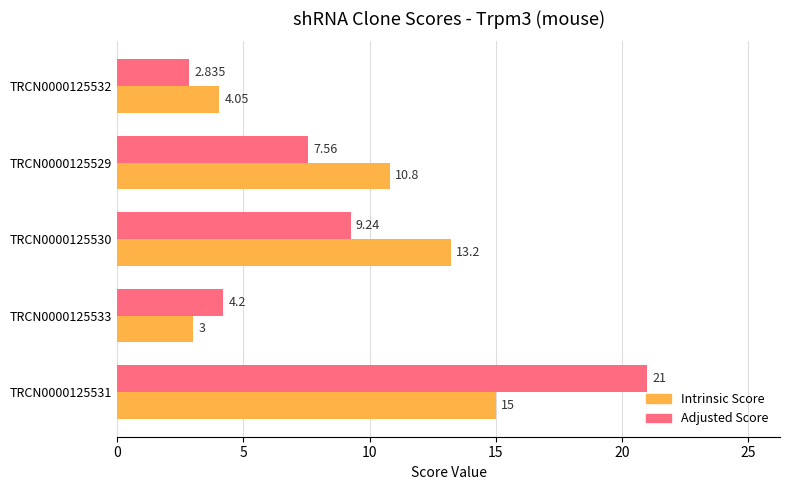

Between TRCN0000125531 and TRCN0000125532, which series saw the biggest shift?

Adjusted Score